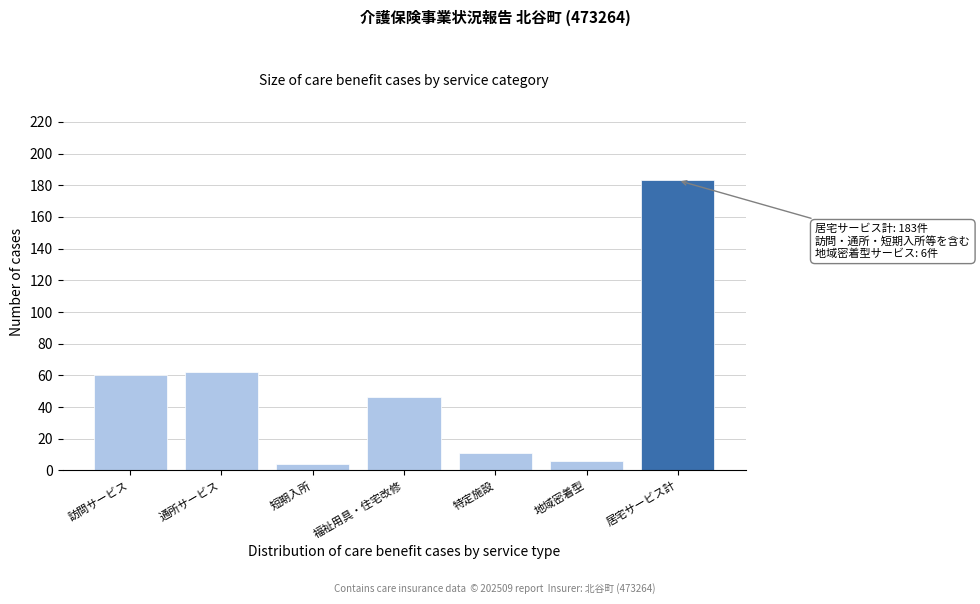

Reading right to left, extract all data points from this chart.

183	6	11	46	4	62	60